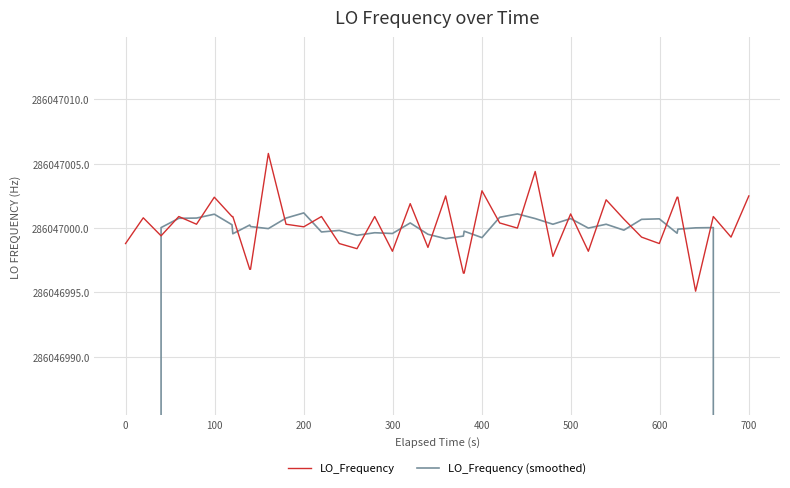

What is the highest value of the LO_Frequency series?

286047005.8